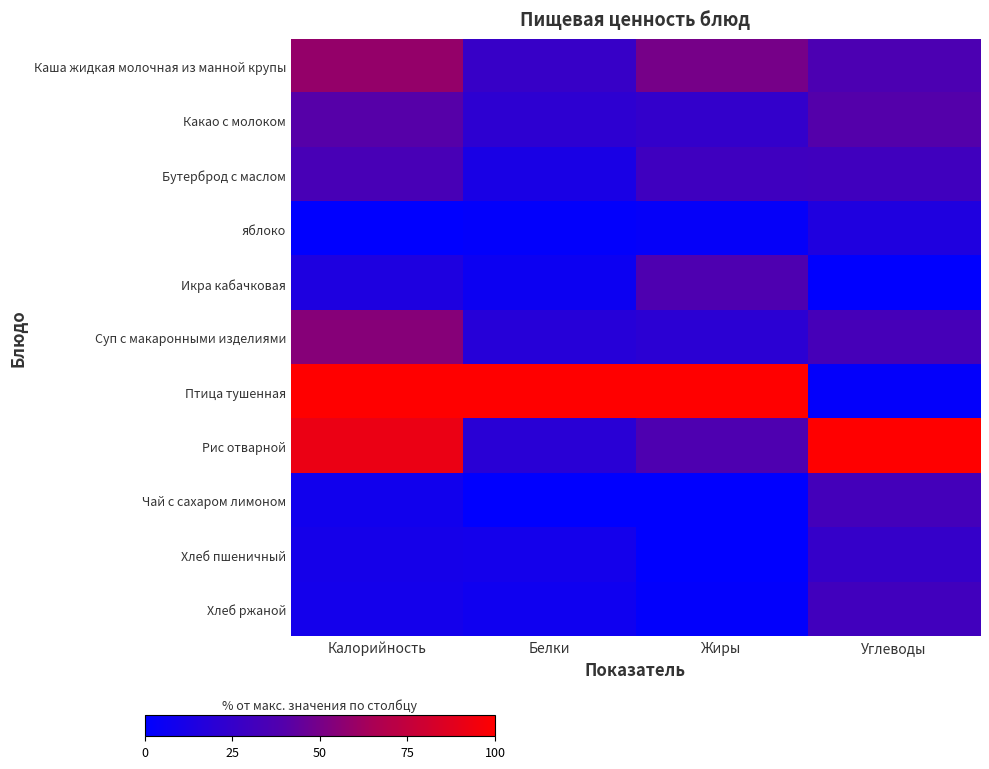

What is the spread (max minus min) of values at Калорийность?

1.0